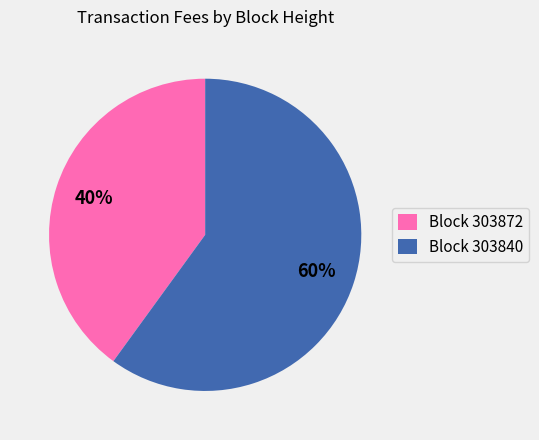

True or false: Block 303840 accounts for 71% of the total.

False